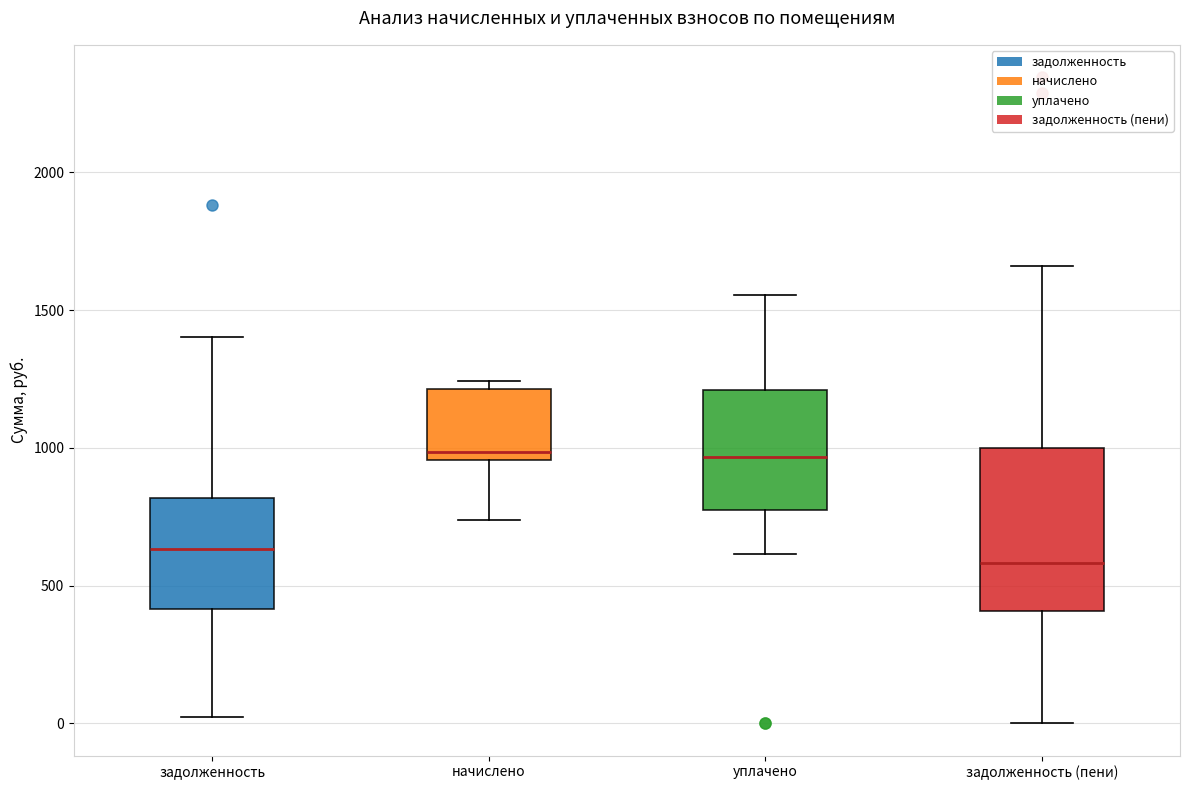

Comparing the boxes themselves (not the whiskers), which one is the tallest?

задолженность (пени)